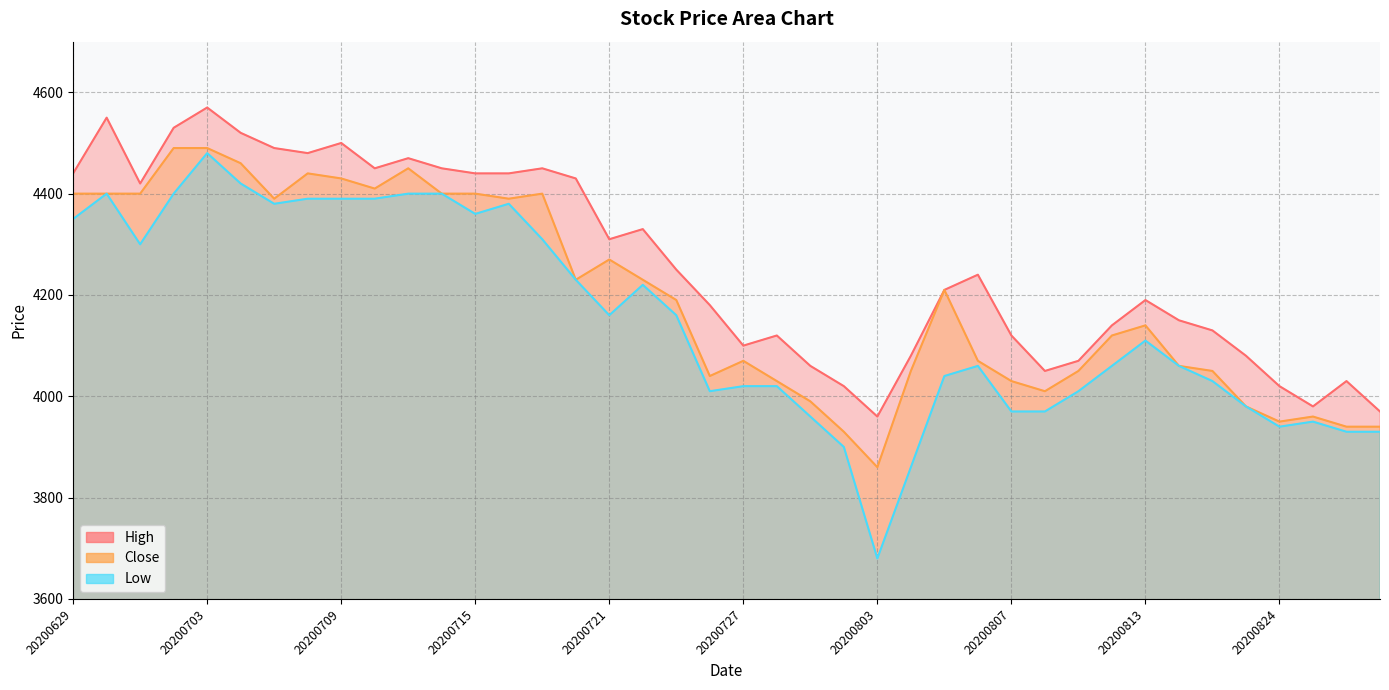

The High series shows 4030 at 20200826. True or false?

True